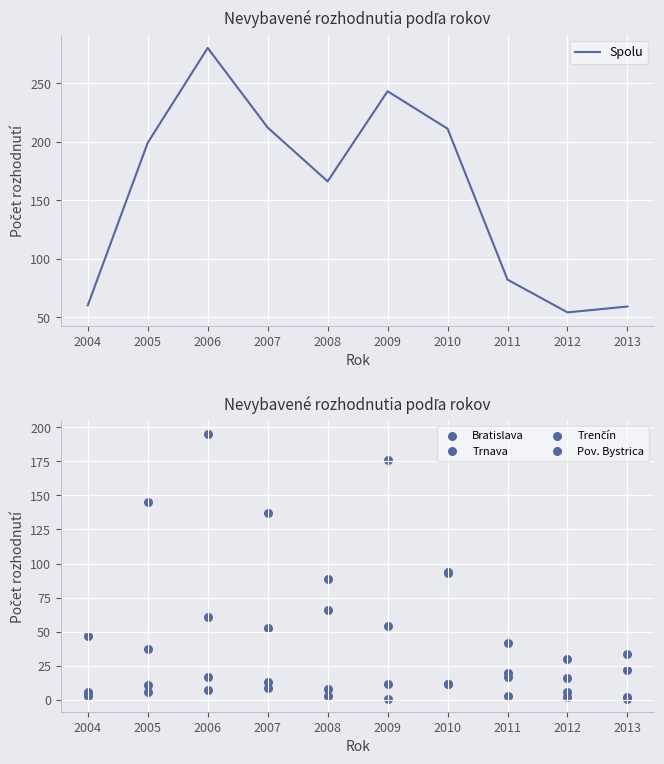

Which series contains the lowest Y value?

Trenčín